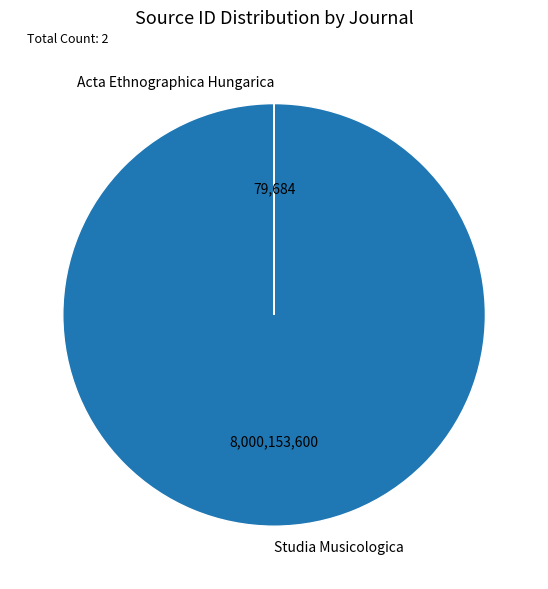

Which slice is the largest?

Studia Musicologica